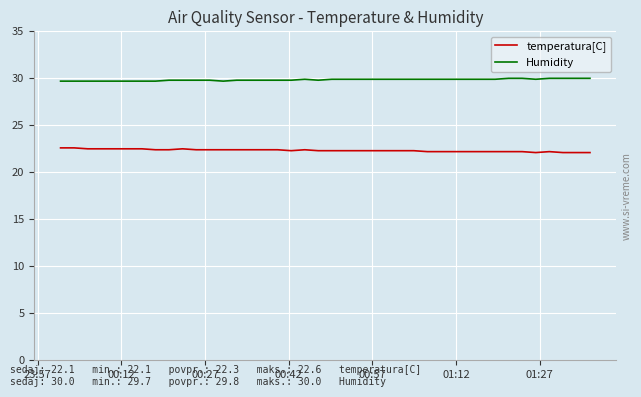

What is the minimum value shown in the chart?

22.1